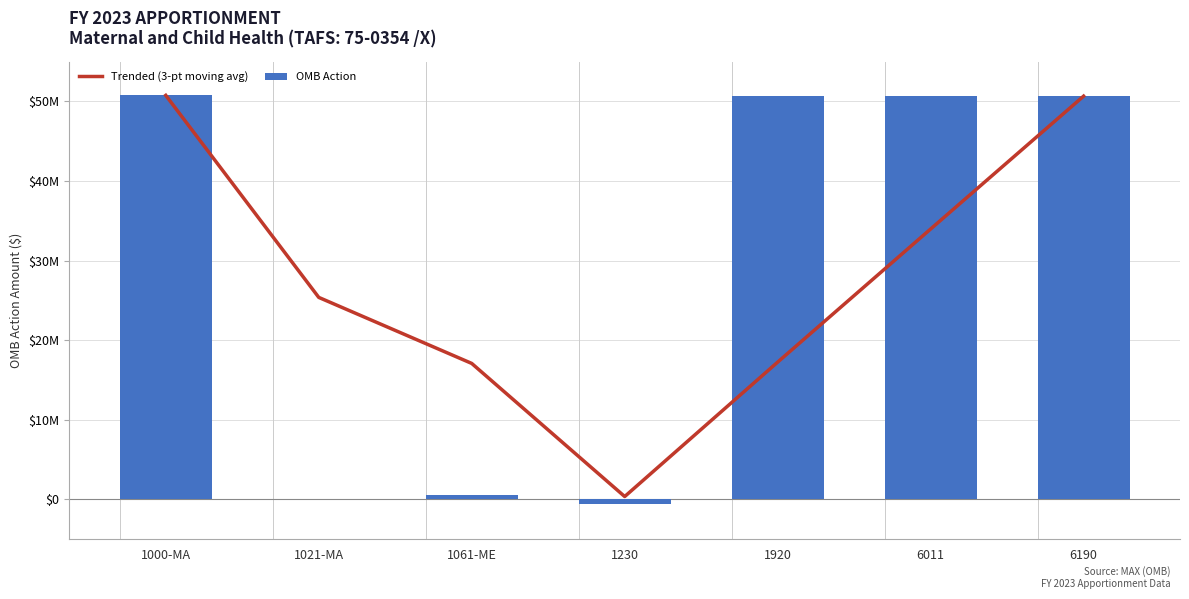

Rank the series at 6011 from highest to lowest value.

OMB Action, Trended (3-pt moving avg)